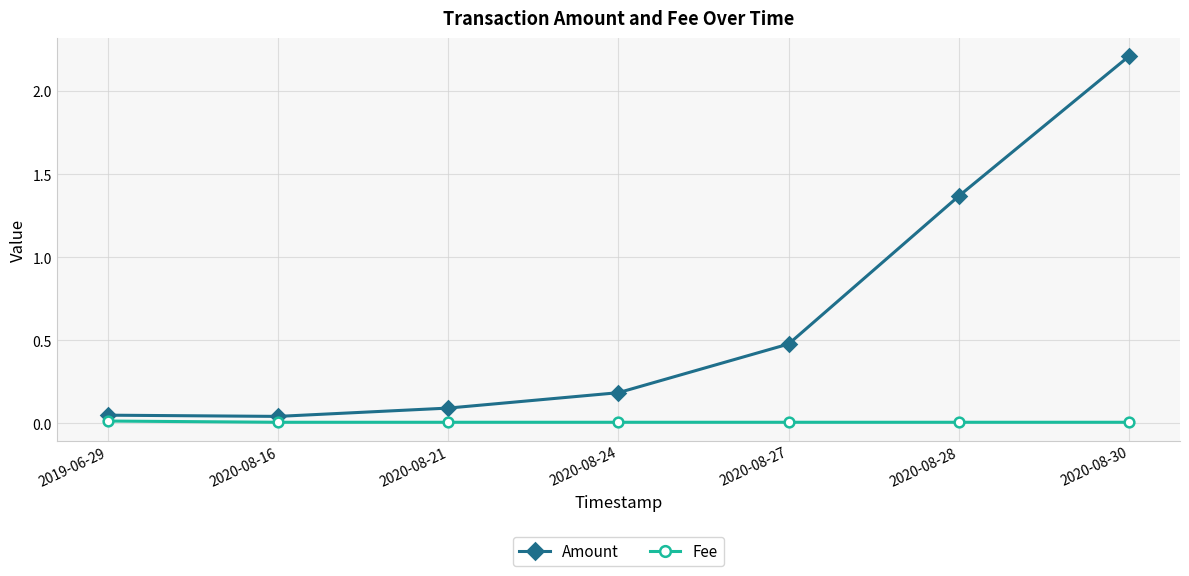

Rank the series by their average value, from highest to lowest.

Amount, Fee